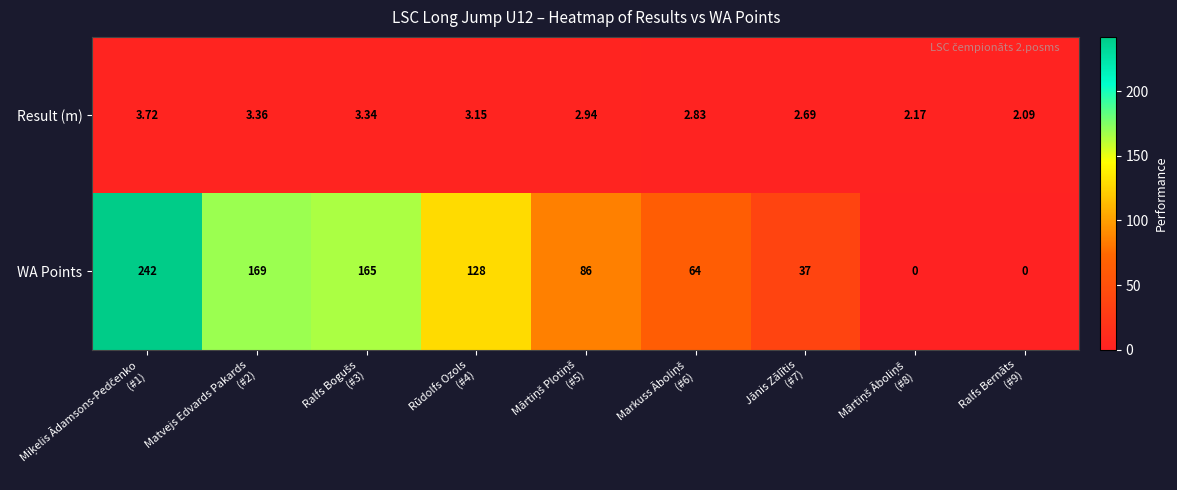

Rank the series by their maximum value, from lowest to highest.

Result (m), WA Points